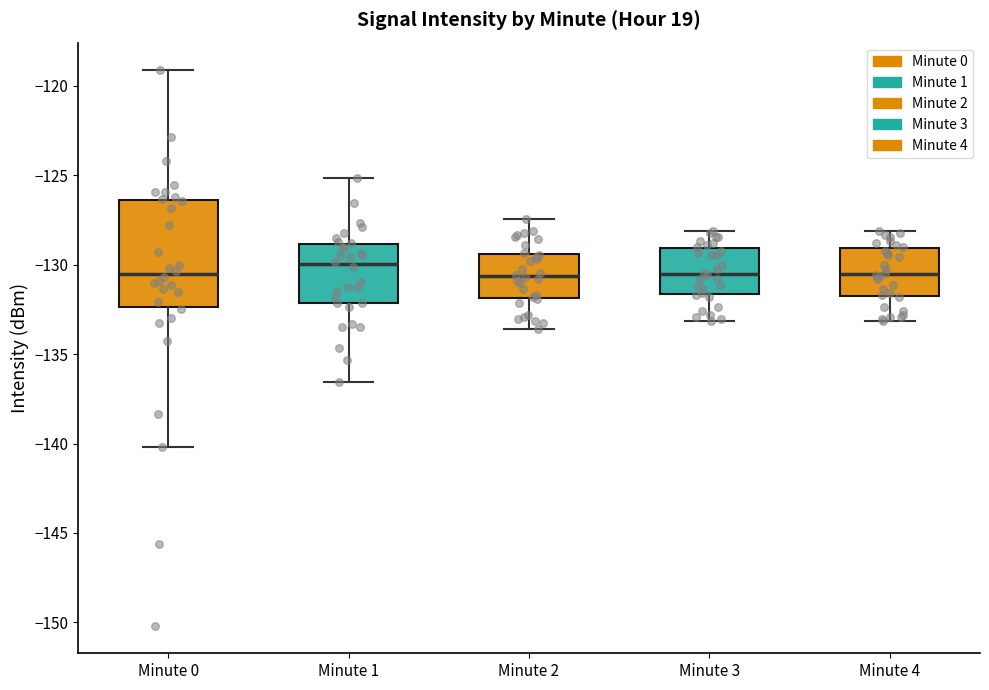

Where does the lower whisker of the box for Minute 0 end on the y-axis? The values are not printed on the chart, so give them approximately, as read against the axis.

-140.0